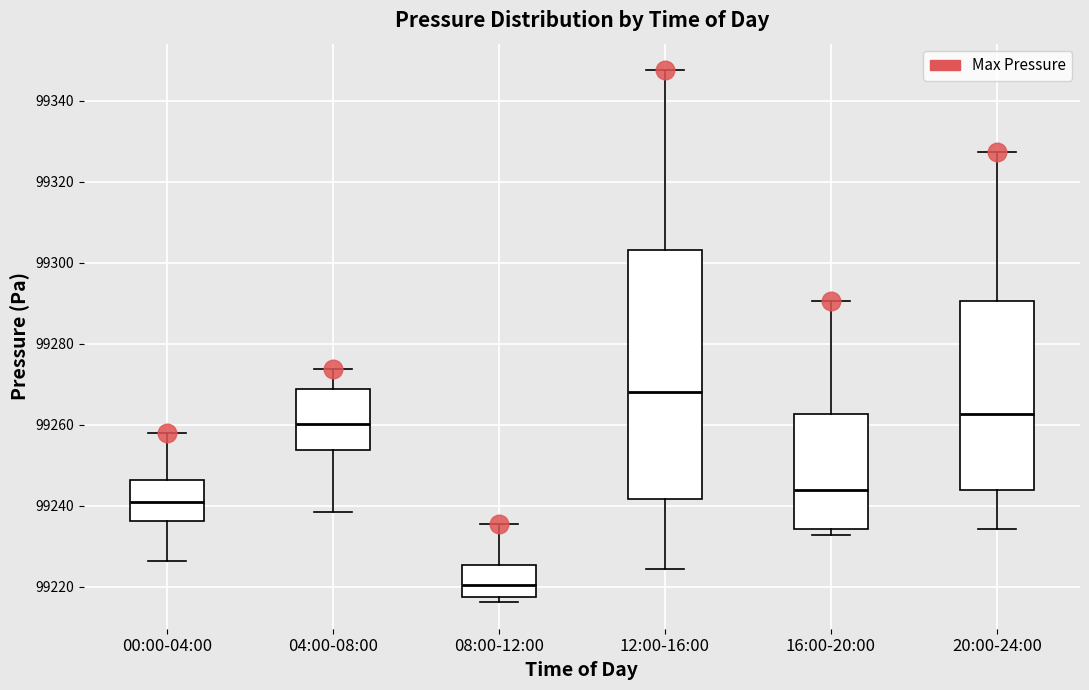

Reading left to right, read every box against the y-axis: the position of its median line, the range the box covers, and the ends of its whiskers. The values are not printed on the chart, so give them approximately, as read against the axis.

00:00-04:00: median 99242, box 99236 to 99246, whiskers 99226 to 99258
04:00-08:00: median 99260, box 99254 to 99268, whiskers 99238 to 99274
08:00-12:00: median 99220, box 99218 to 99226, whiskers 99216 to 99236
12:00-16:00: median 99268, box 99242 to 99304, whiskers 99224 to 99348
16:00-20:00: median 99244, box 99234 to 99262, whiskers 99232 to 99290
20:00-24:00: median 99262, box 99244 to 99290, whiskers 99234 to 99328